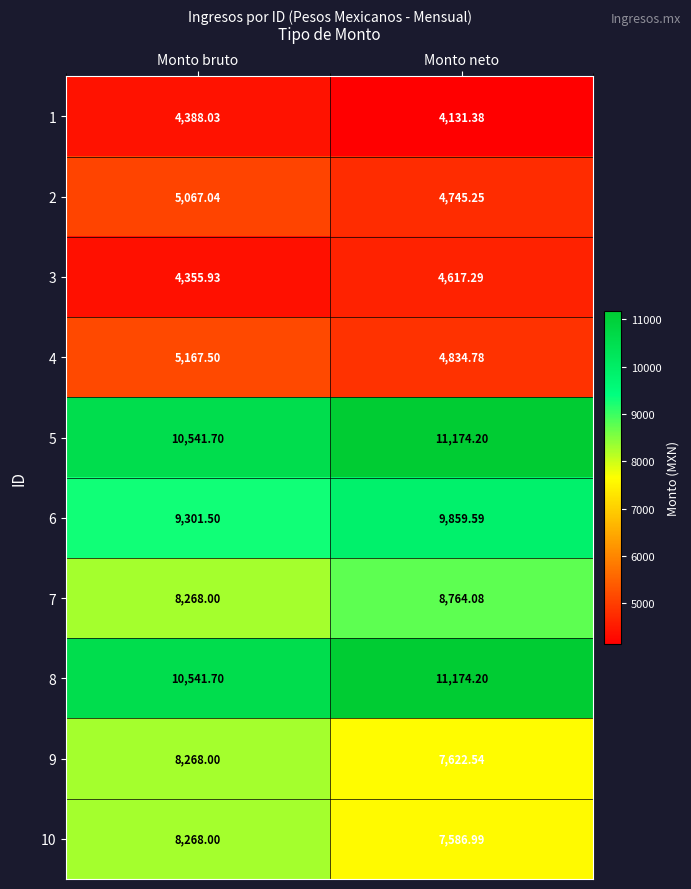

At how many categories does at least one series exceed 8370?

2